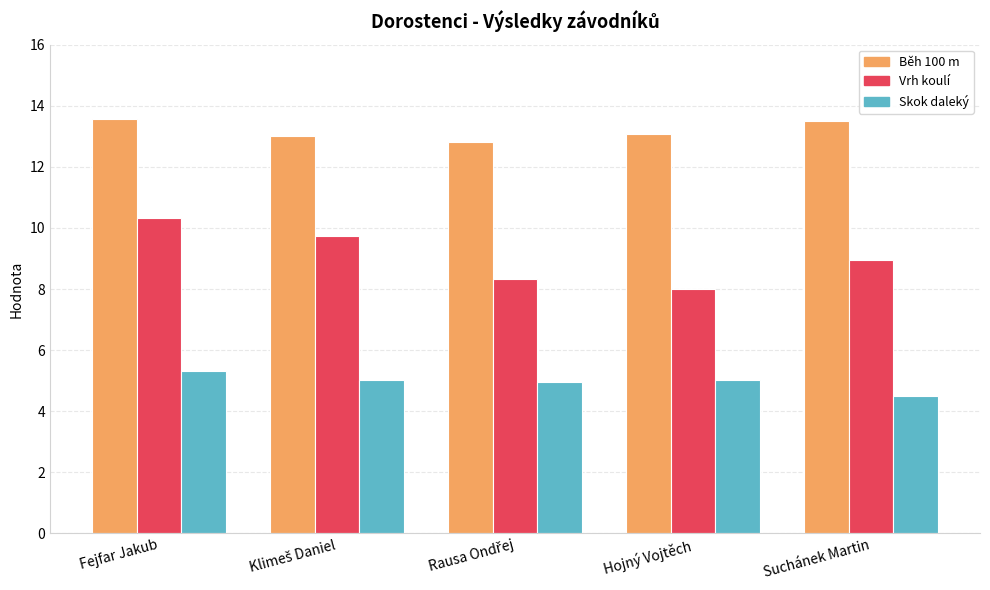

Which series has the largest range (max minus min)?

Vrh koulí